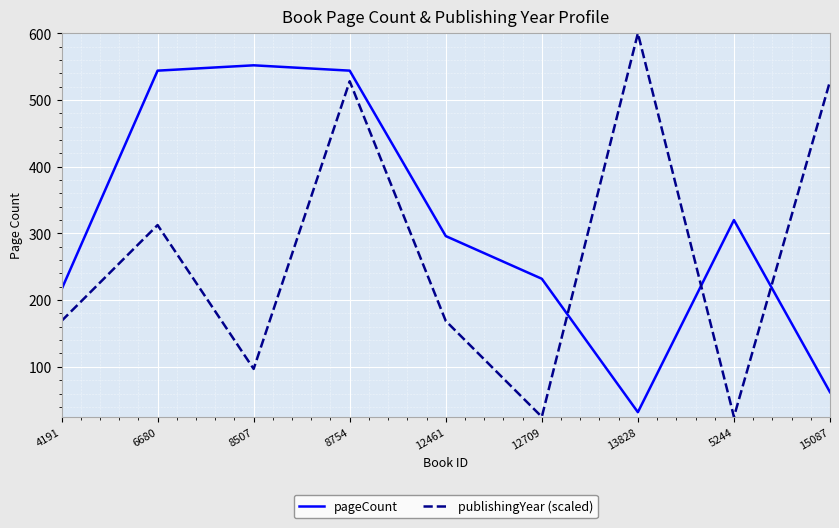

The value of pageCount at 12461 is 296.0. True or false?

True